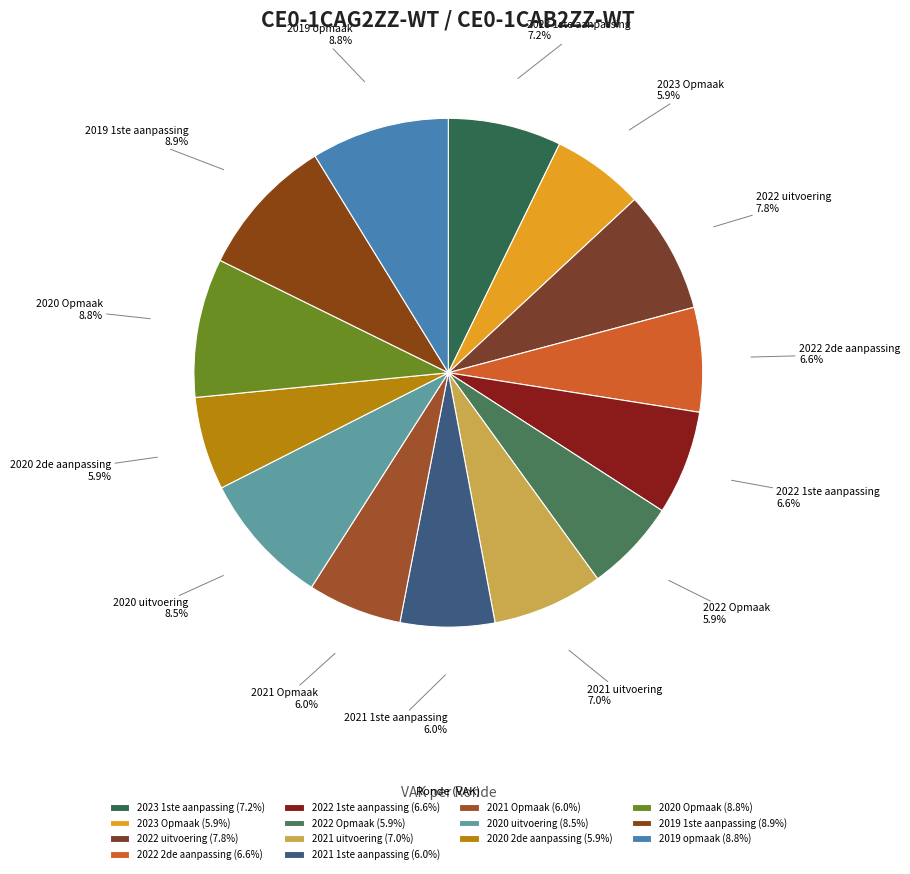

The 2021 1ste aanpassing slice represents 14% of the pie. True or false?

False